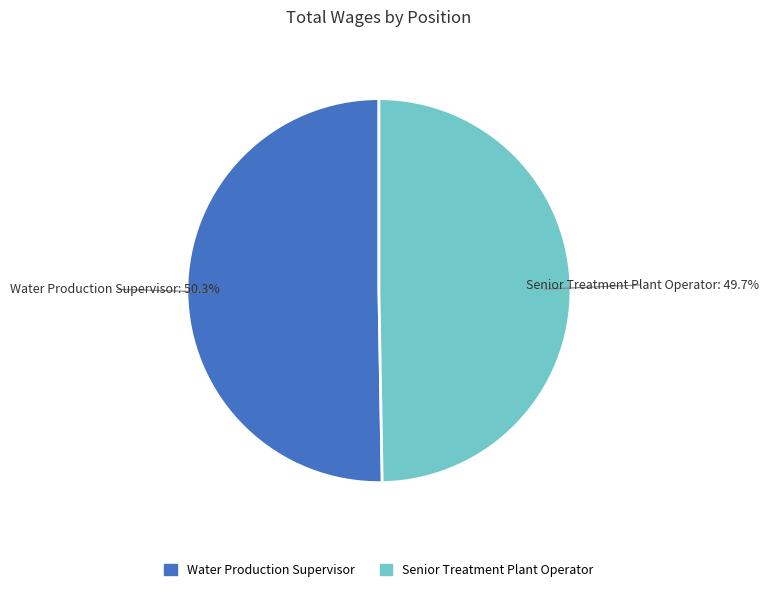

What is the ratio of the value at Water Production Supervisor to the value at Senior Treatment Plant Operator?

1.0